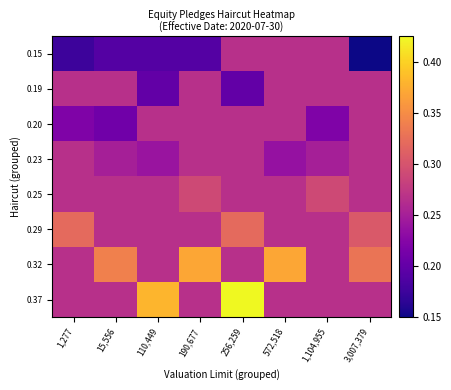

Reading left to right, what are all the values shown in this chart?

0.15: 1,277=0.2	15,556=0.2	110,449=0.2	190,677=0.2	256,259=0.3	572,518=0.3	1,104,955=0.3	3,007,379=0.1
0.19: 1,277=0.3	15,556=0.3	110,449=0.2	190,677=0.3	256,259=0.2	572,518=0.3	1,104,955=0.3	3,007,379=0.3
0.20: 1,277=0.2	15,556=0.2	110,449=0.3	190,677=0.3	256,259=0.3	572,518=0.3	1,104,955=0.2	3,007,379=0.3
0.23: 1,277=0.3	15,556=0.2	110,449=0.2	190,677=0.3	256,259=0.3	572,518=0.2	1,104,955=0.2	3,007,379=0.3
0.25: 1,277=0.3	15,556=0.3	110,449=0.3	190,677=0.3	256,259=0.3	572,518=0.3	1,104,955=0.3	3,007,379=0.3
0.29: 1,277=0.3	15,556=0.3	110,449=0.3	190,677=0.3	256,259=0.3	572,518=0.3	1,104,955=0.3	3,007,379=0.3
0.32: 1,277=0.3	15,556=0.3	110,449=0.3	190,677=0.4	256,259=0.3	572,518=0.4	1,104,955=0.3	3,007,379=0.3
0.37: 1,277=0.3	15,556=0.3	110,449=0.4	190,677=0.3	256,259=0.4	572,518=0.3	1,104,955=0.3	3,007,379=0.3